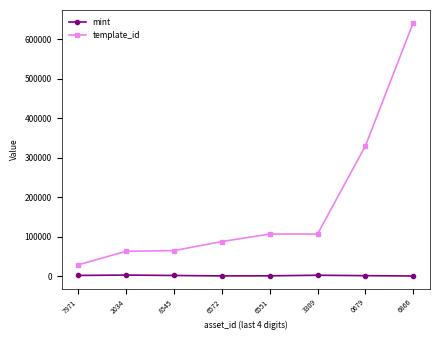

What is the difference between the maximum and minimum values in the template_id series?

613837